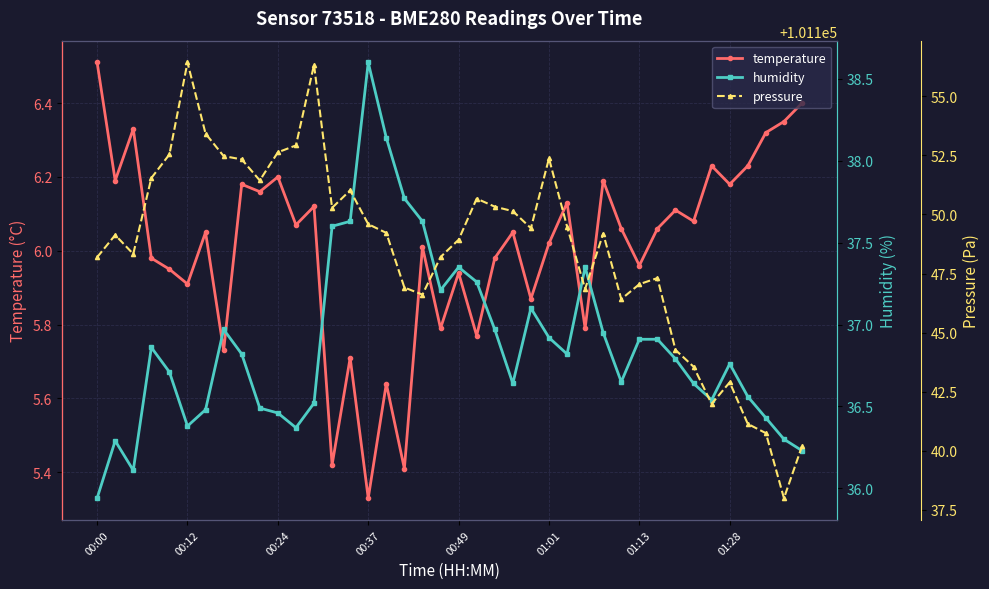

True or false: temperature has a value of 9.5 at 00:37.

False